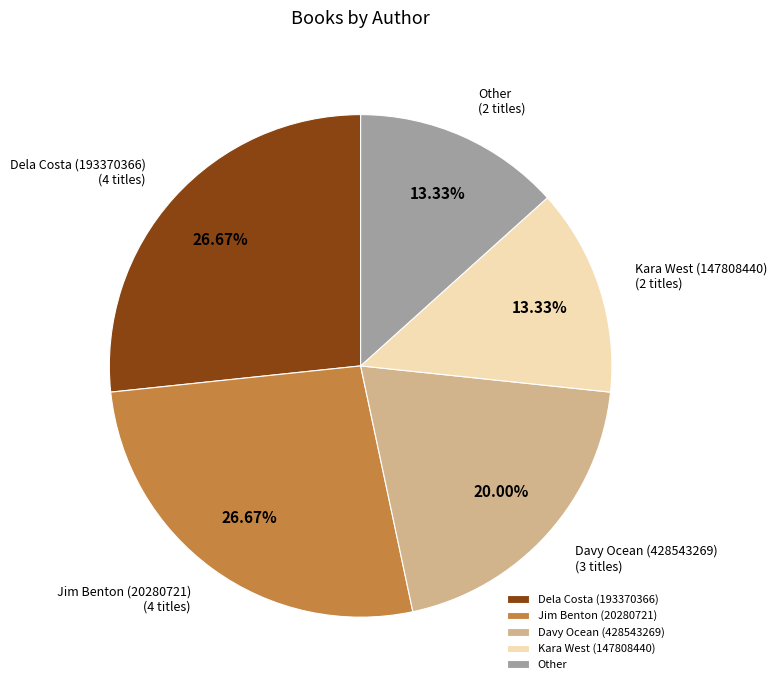

Approximately how many times larger is the value at Other compared to Kara West (147808440)?

1.0